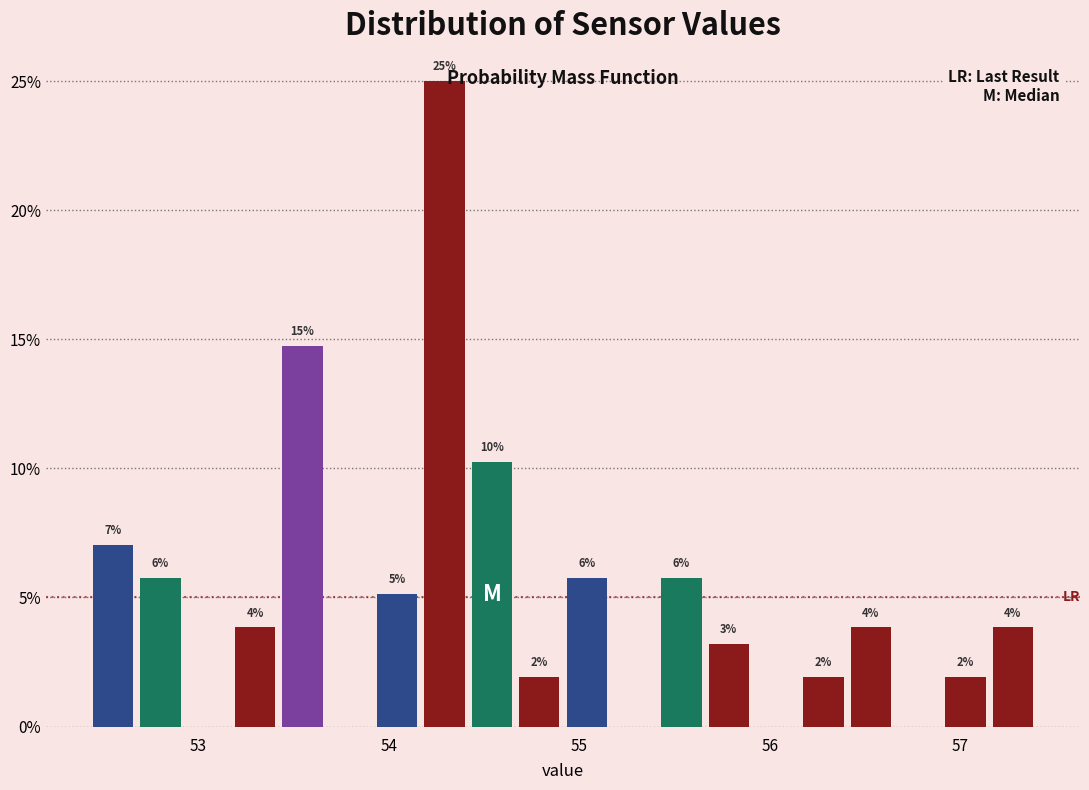

Around what value on the x-axis is the tallest bar? Give the approximate position of its centre, as read against the axis.

54.3